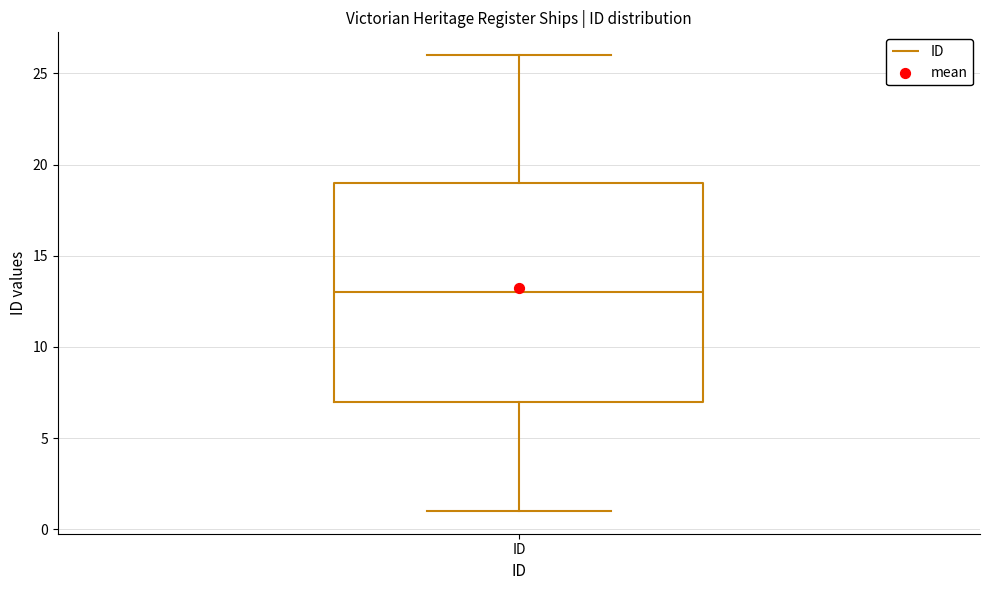

Transcribe this box plot: give where the median line is, the range the box spans, and where the two whiskers end, as read against the y-axis. The values are not printed on the chart, so give them approximately, as read against the axis.

median 13, box 7 to 19, whiskers 1 to 26